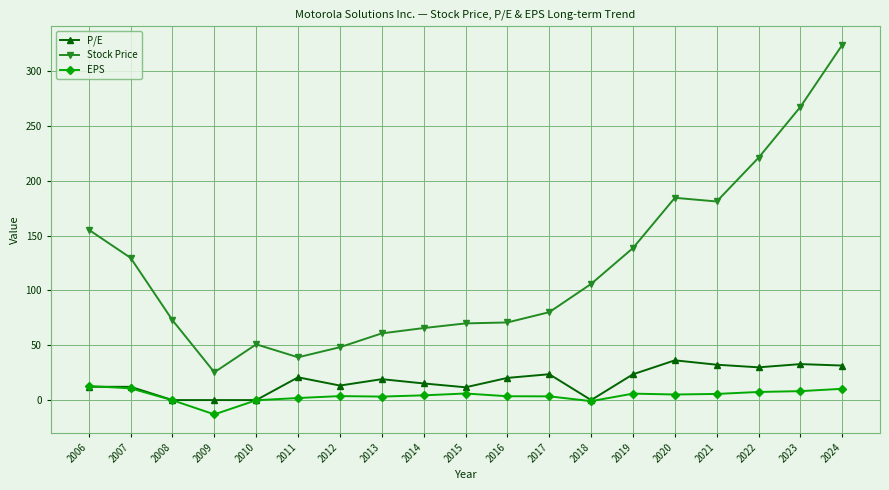

How many lines are shown in the chart?

3